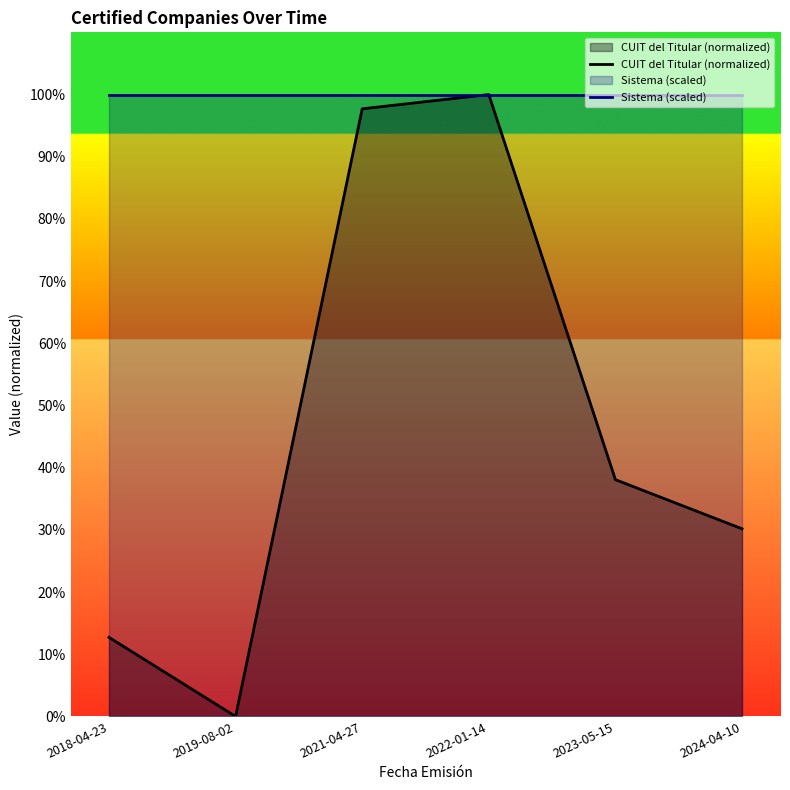

Does the chart display data point markers on the line(s)?

No